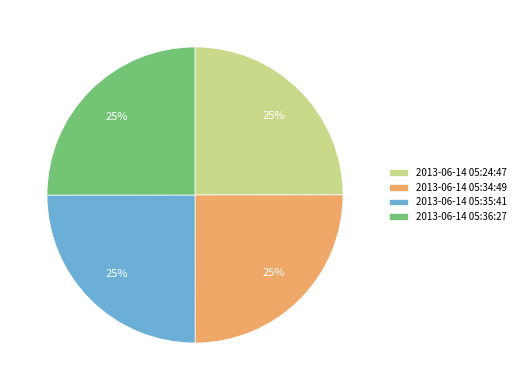

What is the ratio of the value at 2013-06-14 05:24:47 to the value at 2013-06-14 05:35:41?

1.0